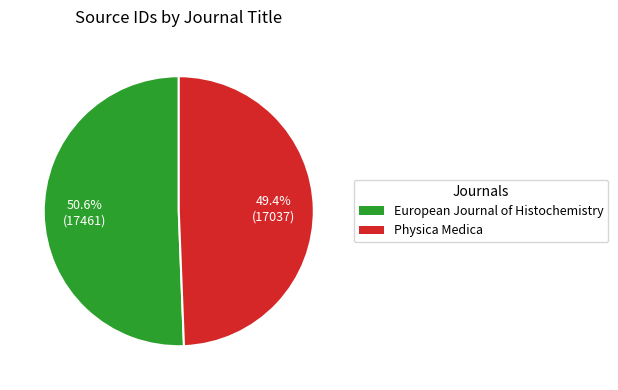

Which slice represents more than half of the pie?

European Journal of Histochemistry